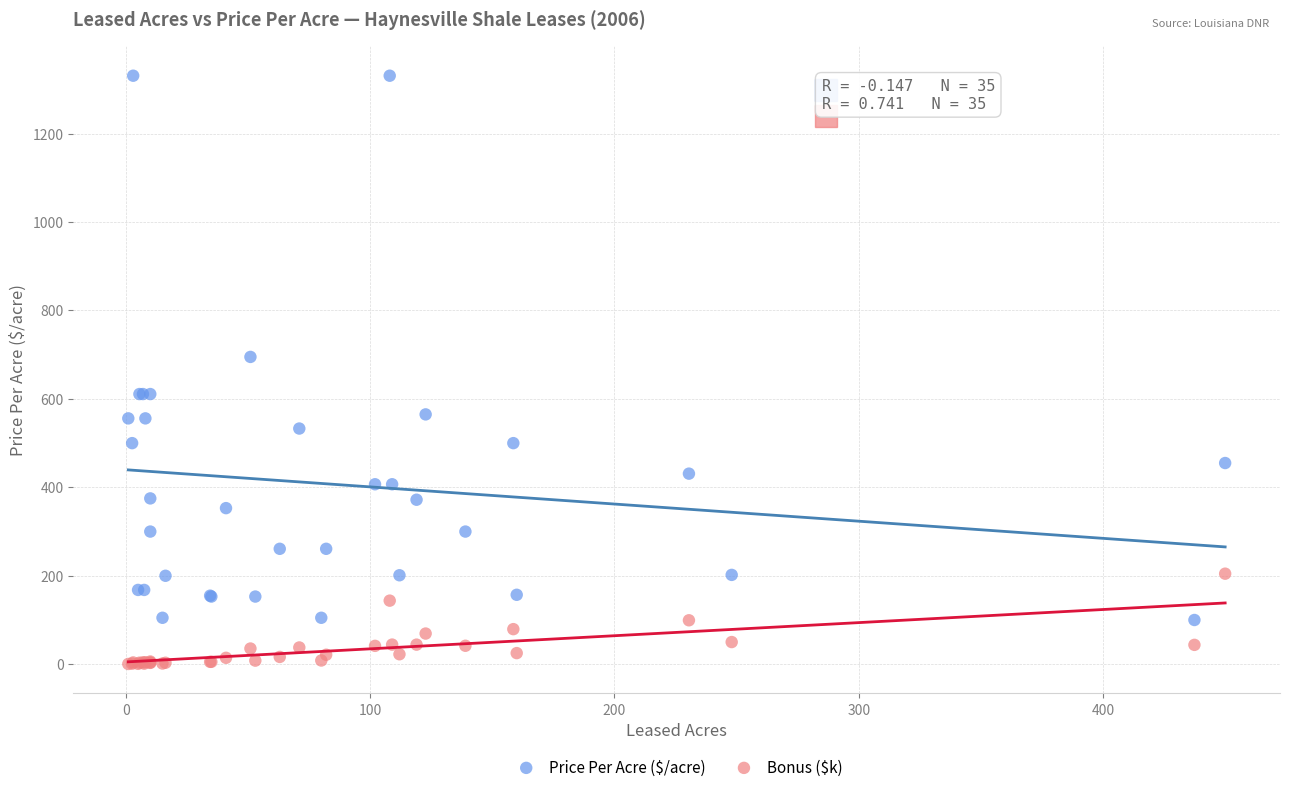

Which series has the largest Y range (max minus min)?

Price Per Acre ($/acre)